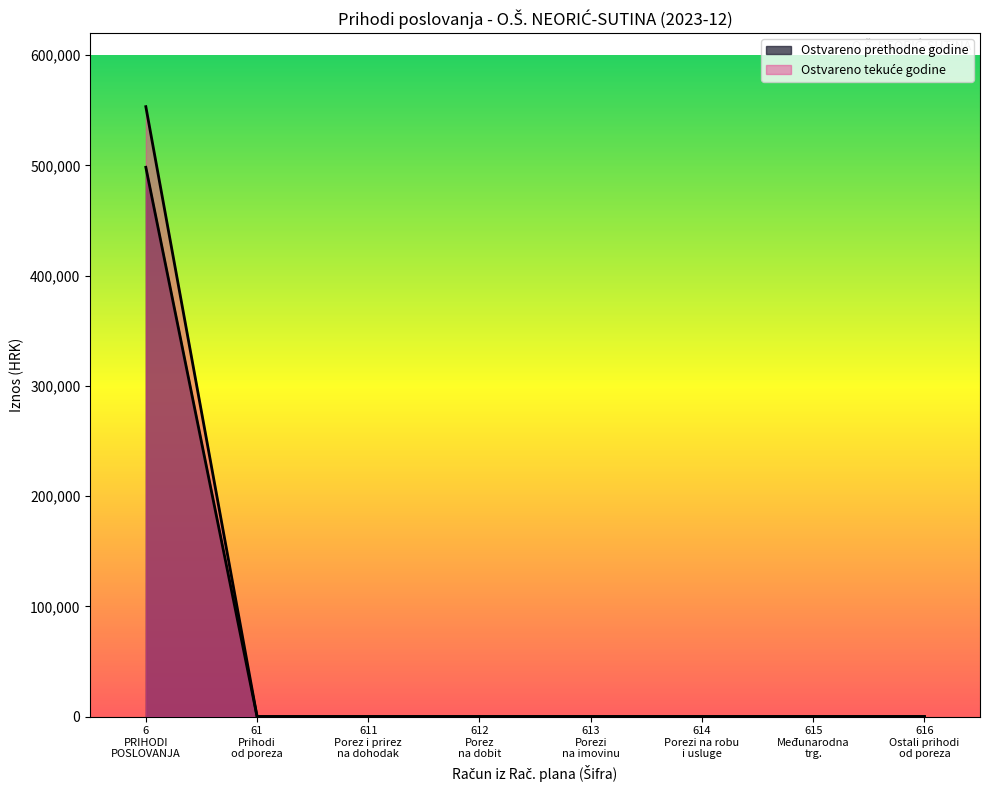

What is the maximum value for Ostvareno u izvještajnom razdoblju tekuće godine?

553311.0